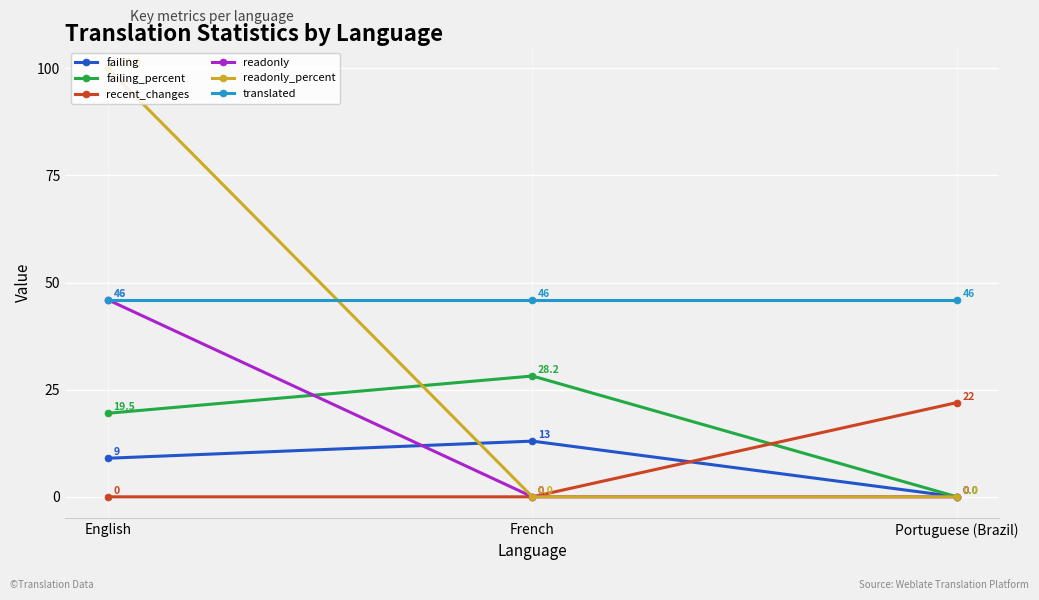

Does the chart have visible grid lines?

Yes